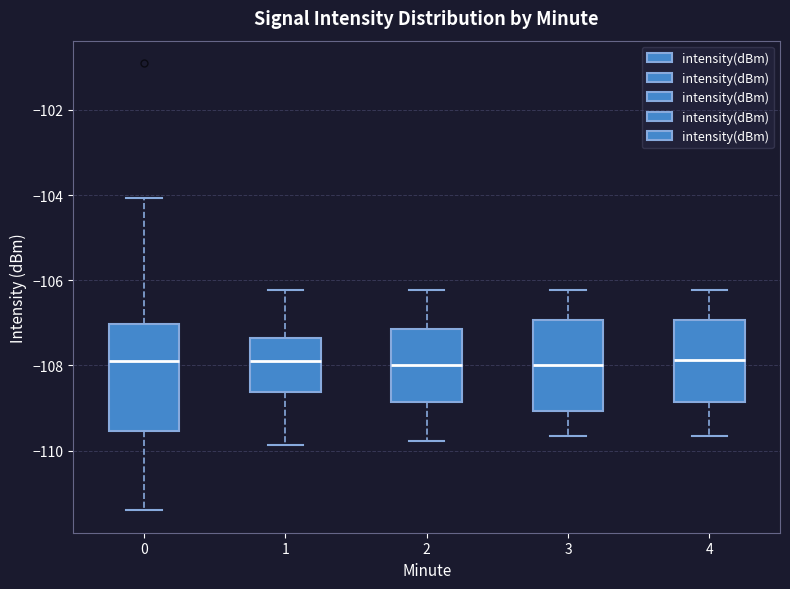

Reading left to right, transcribe this box plot: for each box, give where its median line is, the range the box spans, and where its two whiskers end, as read against the y-axis. The values are not printed on the chart, so give them approximately, as read against the axis.

0: median -108.0, box -109.6 to -107.0, whiskers -111.4 to -104.0
1: median -108.0, box -108.6 to -107.4, whiskers -109.8 to -106.2
2: median -108.0, box -108.8 to -107.2, whiskers -109.8 to -106.2
3: median -108.0, box -109.0 to -107.0, whiskers -109.6 to -106.2
4: median -107.8, box -108.8 to -107.0, whiskers -109.6 to -106.2